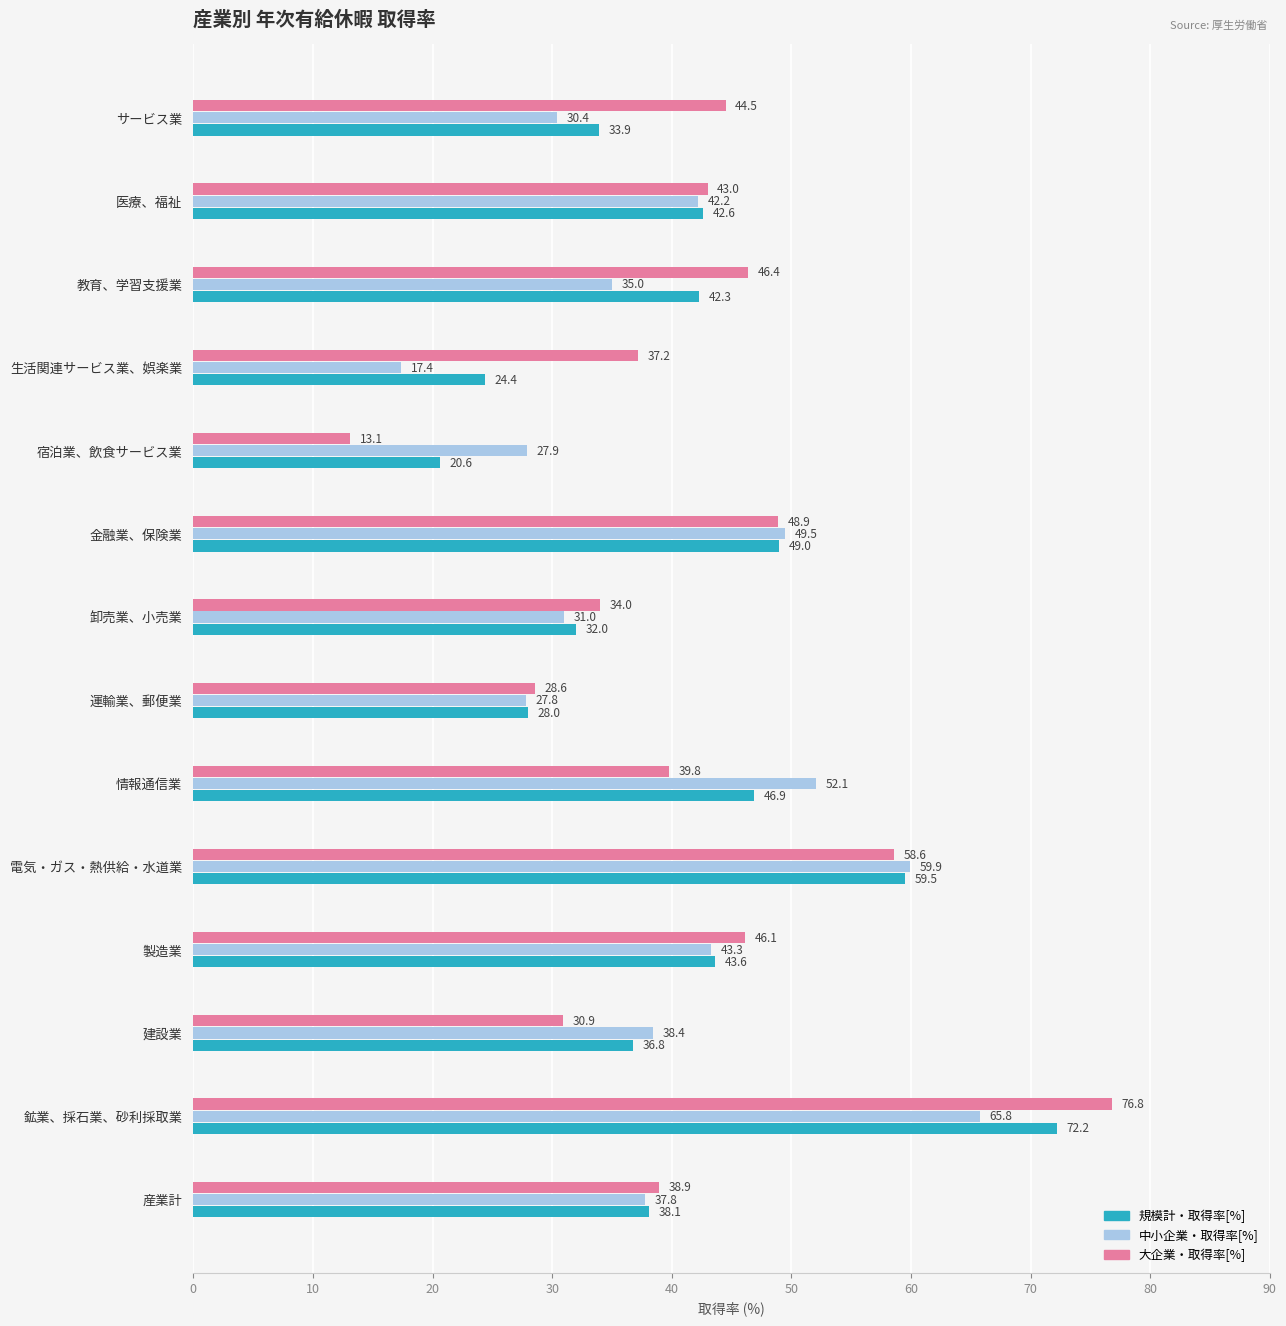

True or false: 規模計・取得率[%] has a value of 18.8 at 情報通信業.

False